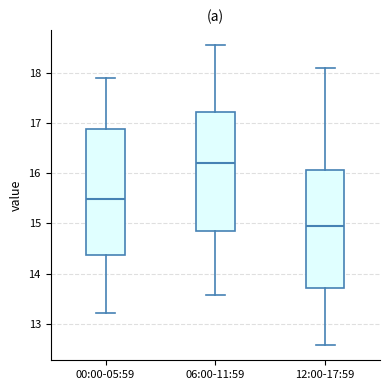

Reading left to right, read every box against the y-axis: the position of its median line, the range the box covers, and the ends of its whiskers. The values are not printed on the chart, so give them approximately, as read against the axis.

00:00-05:59: median 15.5, box 14.4 to 16.9, whiskers 13.2 to 17.9
06:00-11:59: median 16.2, box 14.8 to 17.2, whiskers 13.6 to 18.6
12:00-17:59: median 15.0, box 13.7 to 16.1, whiskers 12.6 to 18.1